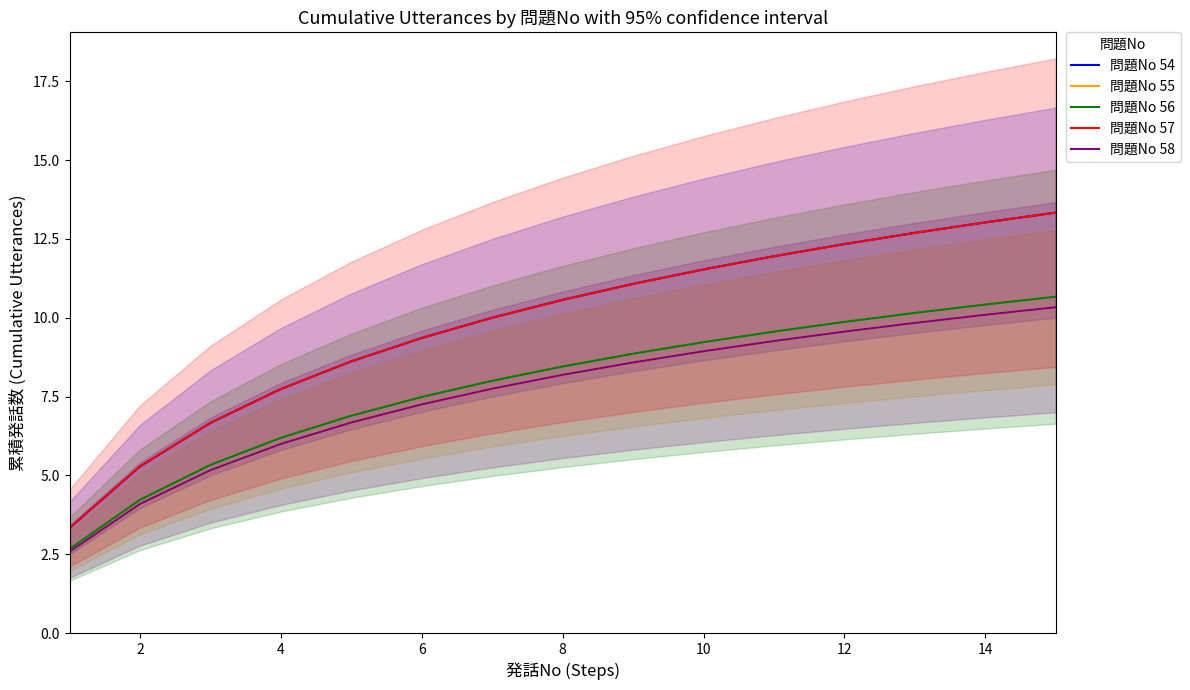

Reading left to right, what are all the values shown in this chart?

問題No 54: 3.3	5.3	6.7	7.7	8.6	9.4	10.0	10.6	11.1	11.5	11.9	12.3	12.7	13.0	13.3
問題No 55: 2.6	4.1	5.2	6.0	6.7	7.3	7.8	8.2	8.6	8.9	9.3	9.6	9.8	10.1	10.3
問題No 56: 2.7	4.2	5.3	6.2	6.9	7.5	8.0	8.5	8.9	9.2	9.6	9.9	10.2	10.4	10.7
問題No 57: 3.3	5.3	6.7	7.7	8.6	9.4	10.0	10.6	11.1	11.5	11.9	12.3	12.7	13.0	13.3
問題No 58: 2.6	4.1	5.2	6.0	6.7	7.3	7.8	8.2	8.6	8.9	9.3	9.6	9.8	10.1	10.3